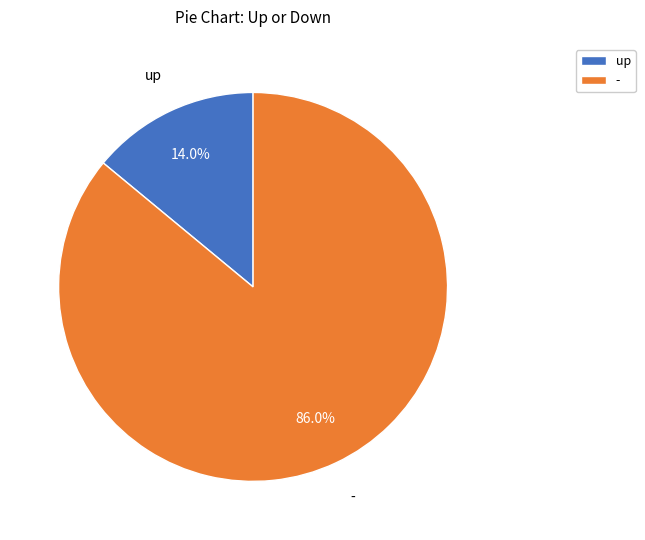

To the nearest percent, what percentage of the pie is up?

14%